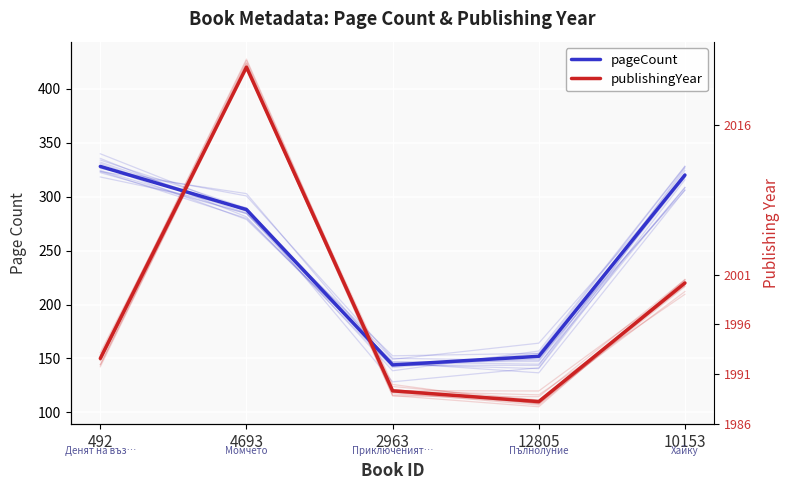

The publishingYear series shows 150 at 492. True or false?

True